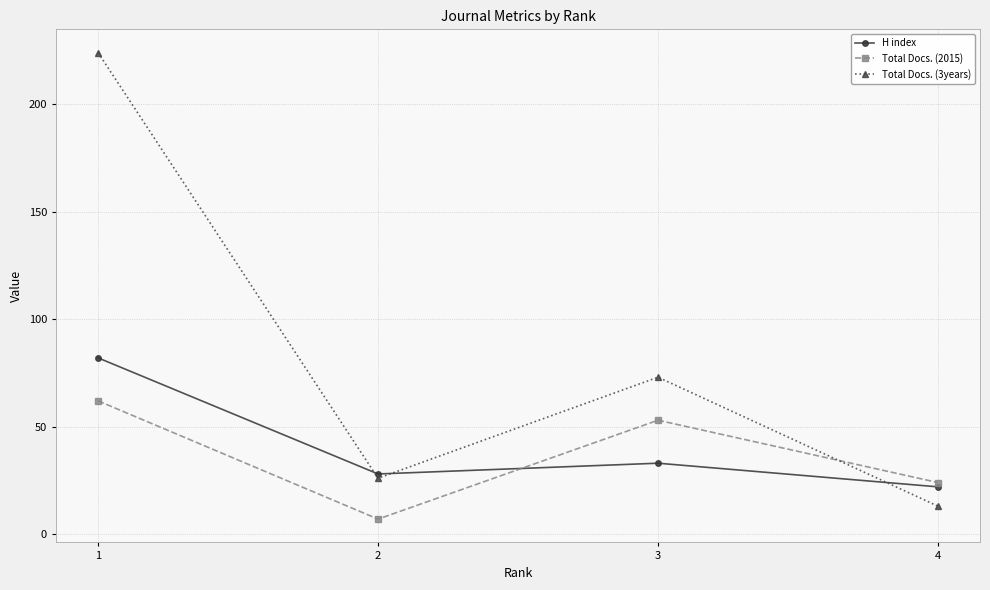

Which series has the largest range (max minus min)?

Total Docs. (3years)